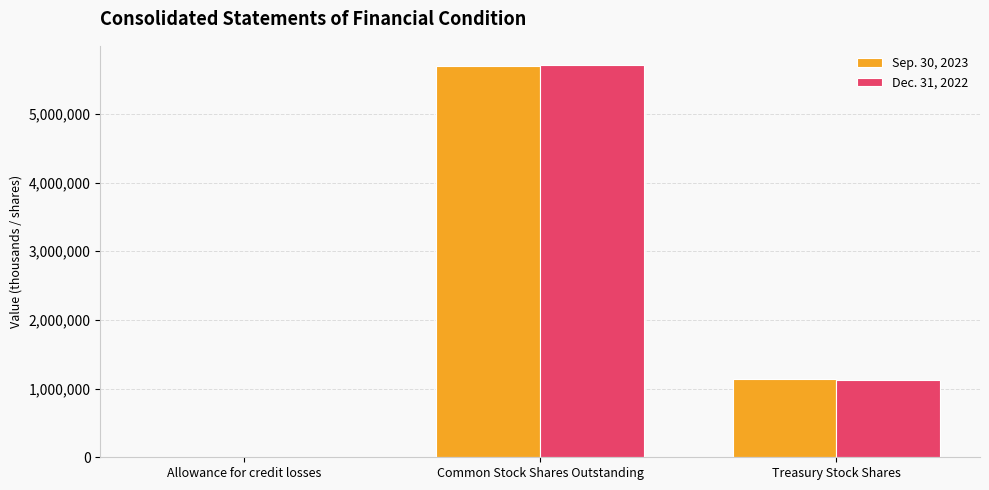

Does the chart contain stacked bars?

No